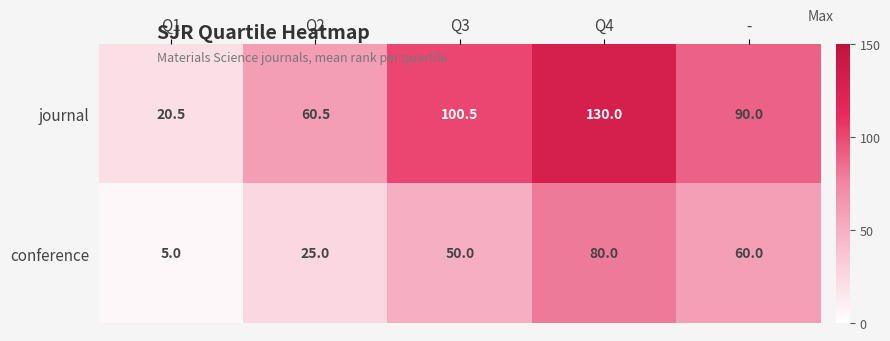

What is the difference between the maximum and minimum values in the conference series?

75.0